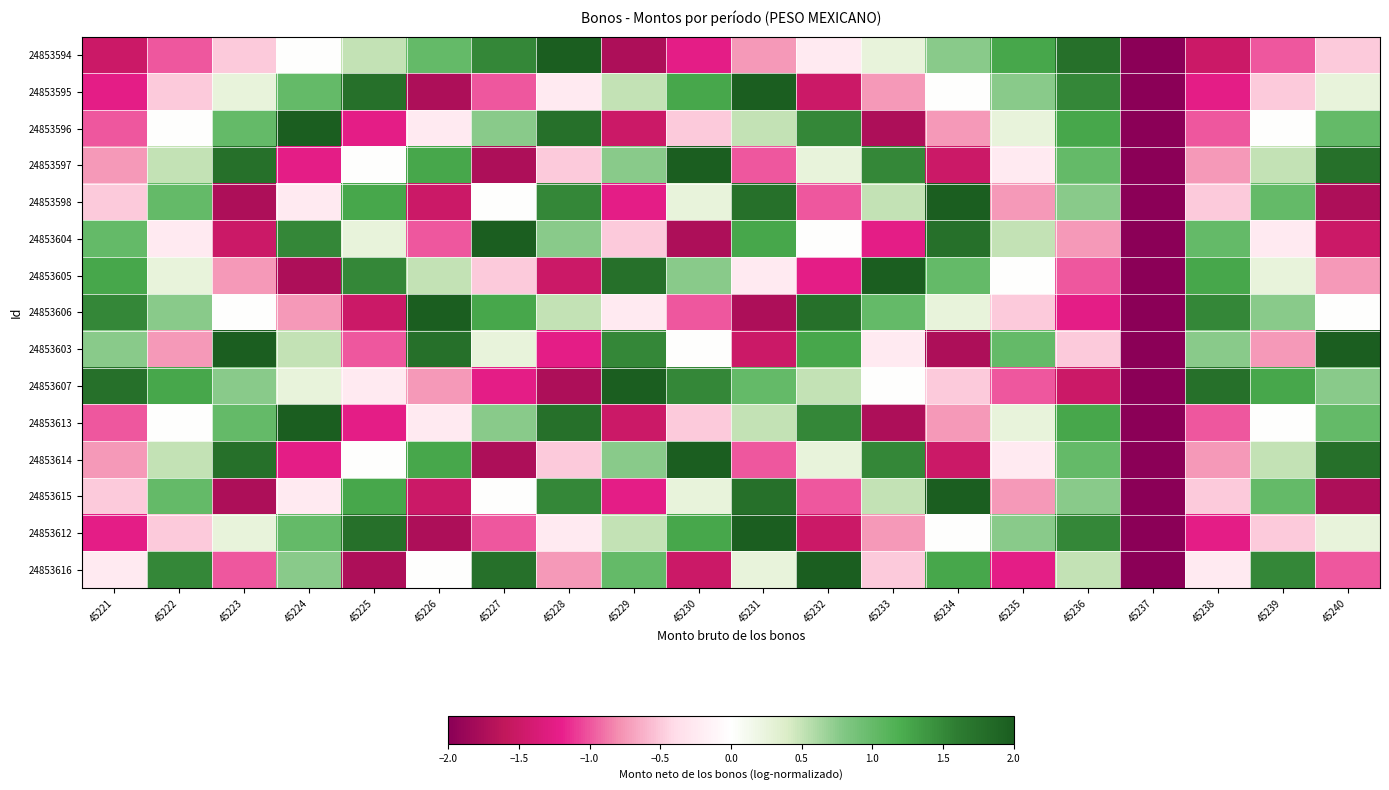

At how many categories does at least one series exceed 0?

19